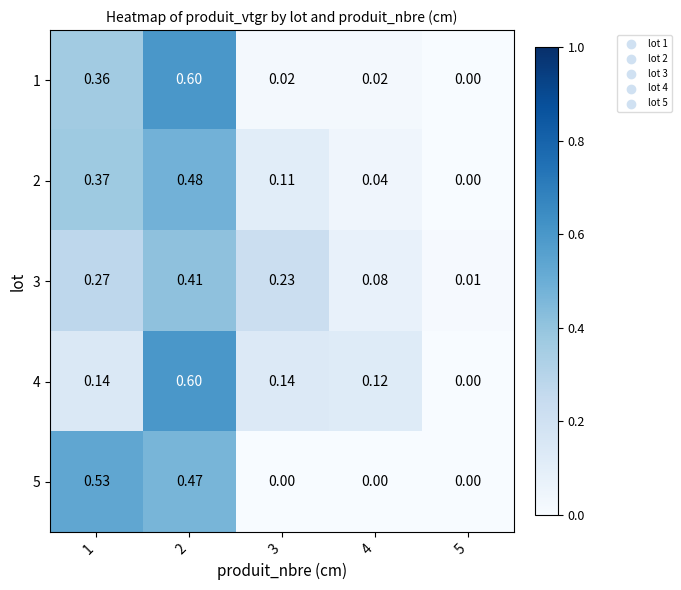

Is the value of 3 at 1 greater than the value of 1 at 5?

Yes